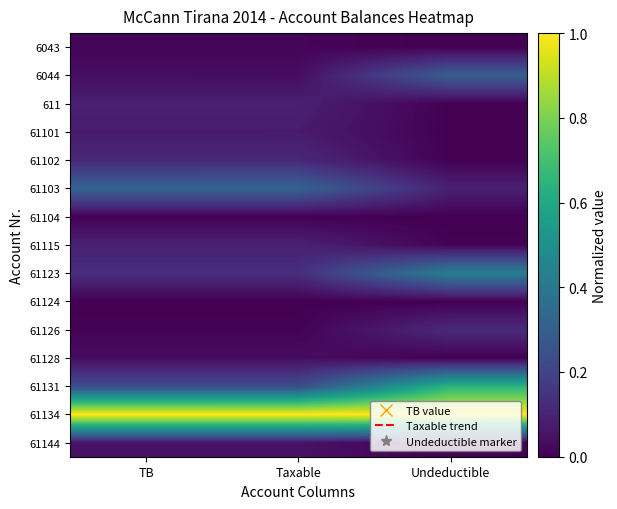

What is the difference between the highest and lowest values at TB?

1.0